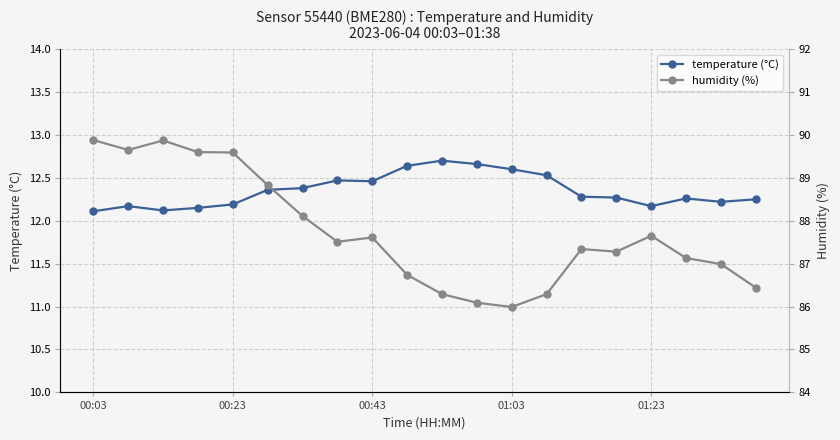

True or false: temperature (°C) has more than 2 interior local peaks.

True